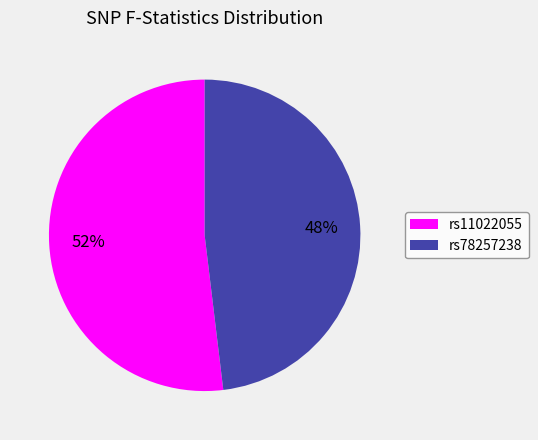

Count the number of slices in the pie.

2